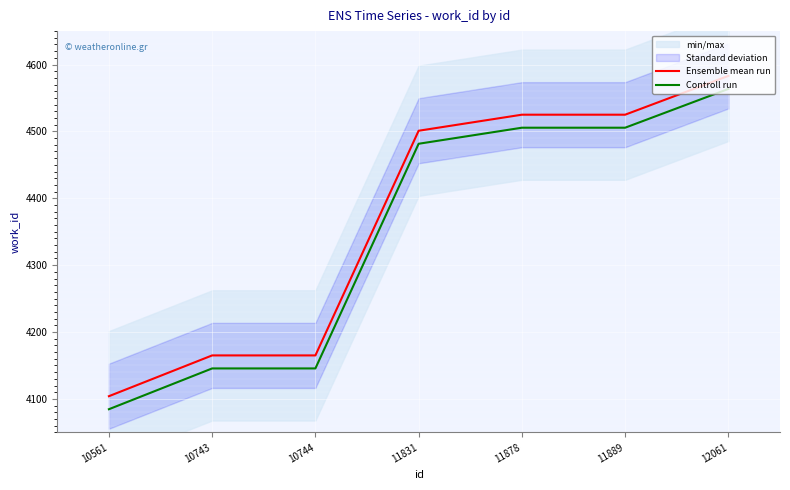

Rank the series by their average value, from highest to lowest.

Ensemble mean run, Controll run